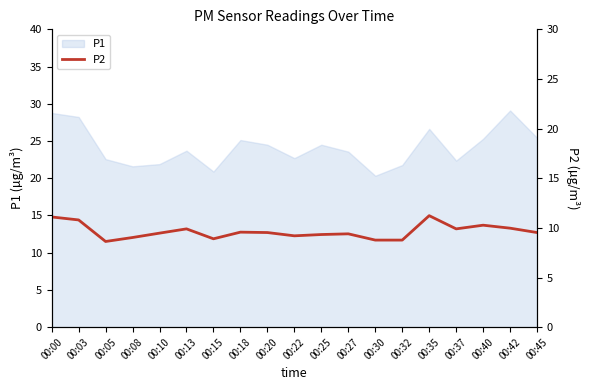

What is the lowest value of the P1 series?

20.3